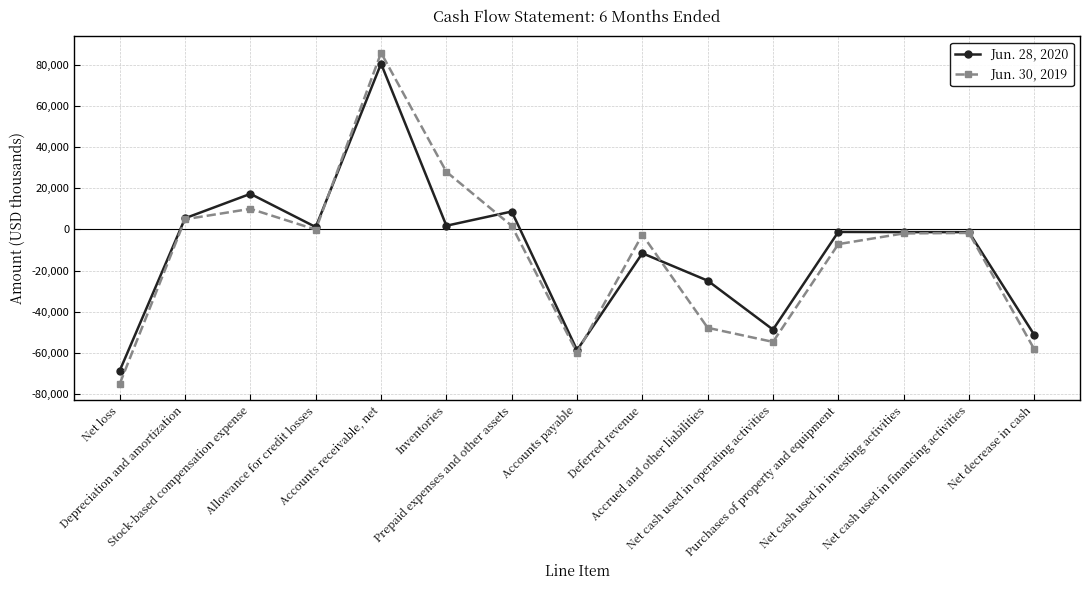

What is the minimum value shown in the chart?

-74976